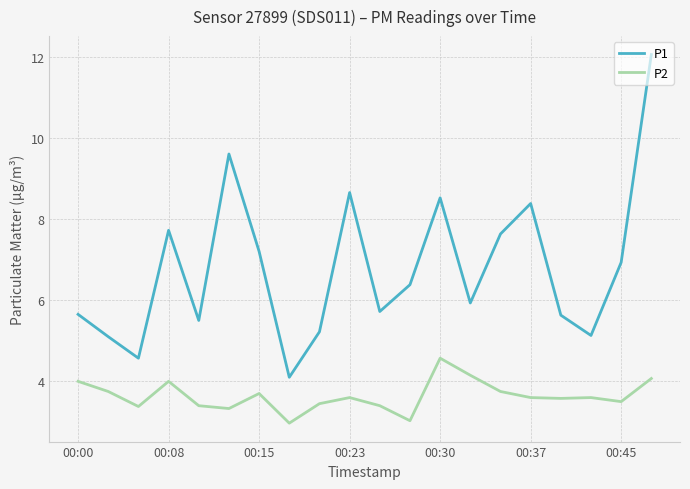

What is the lowest value of the P2 series?

3.0